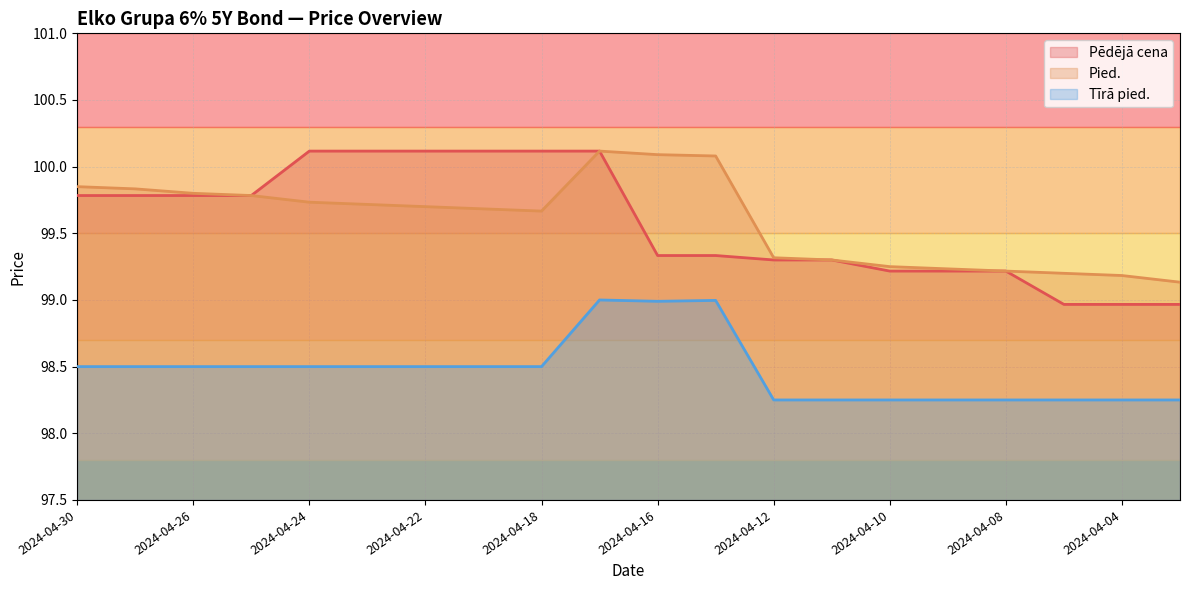

At which label is Pied. closest to 99?

2024-04-03